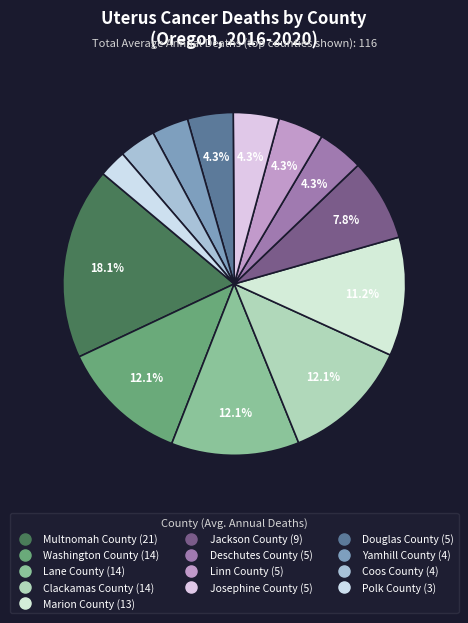

To the nearest percent, what is the difference between the Jackson County and Multnomah County slice percentages?

10%